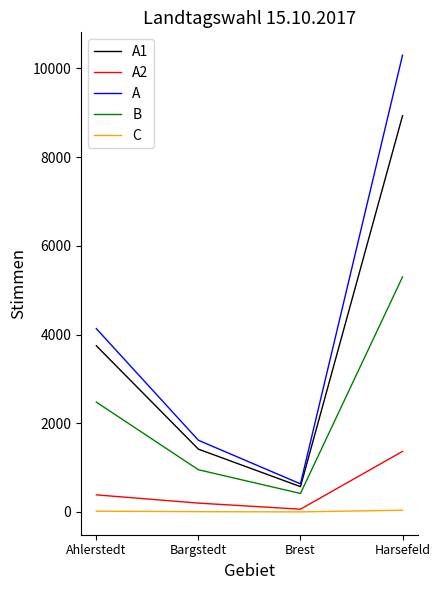

Rank the series by their maximum value, from highest to lowest.

A, A1, B, A2, C